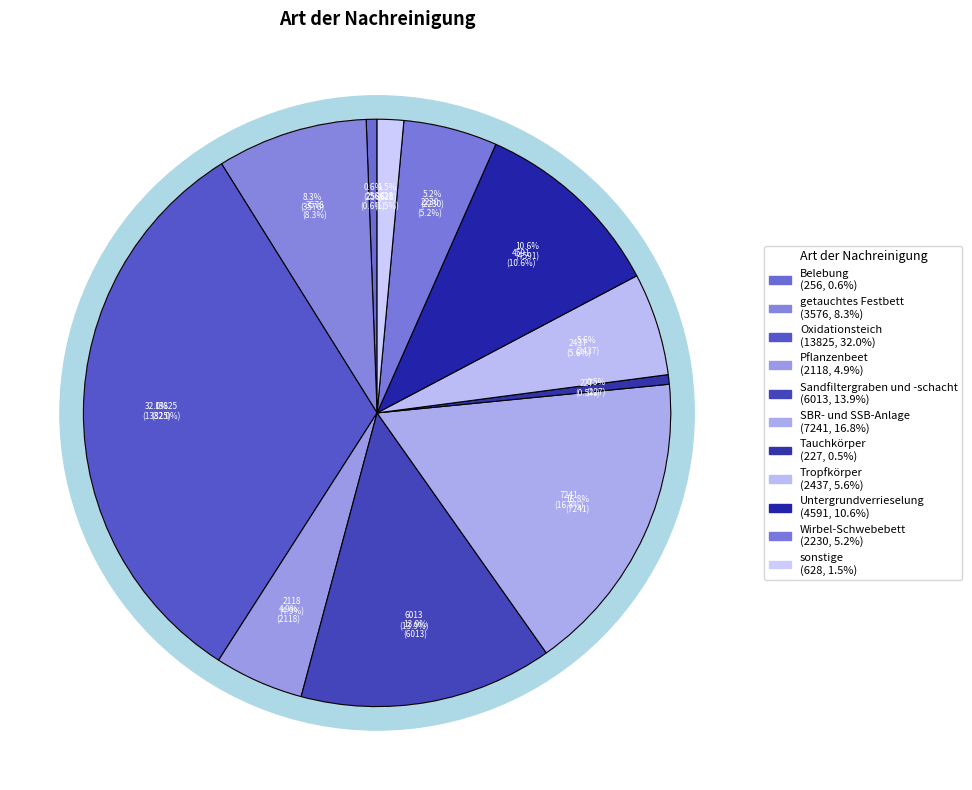

Count the number of slices in the pie.

11